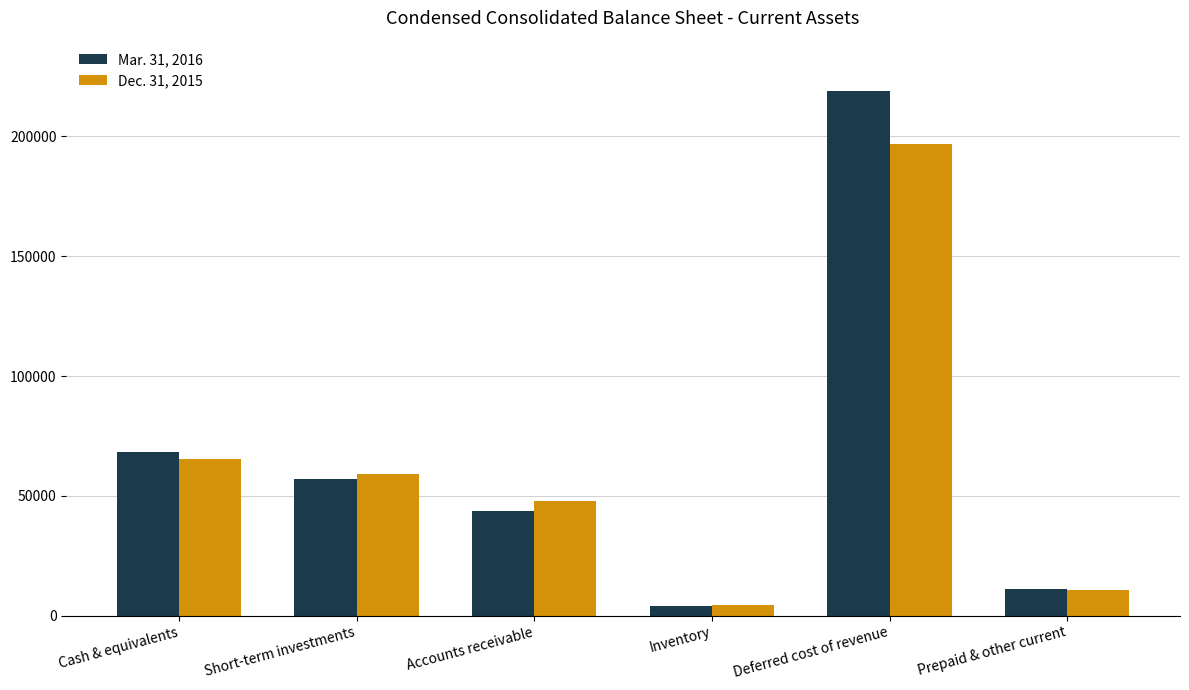

What is the difference between the maximum and second lowest values in the Mar. 31, 2016 series?

207867